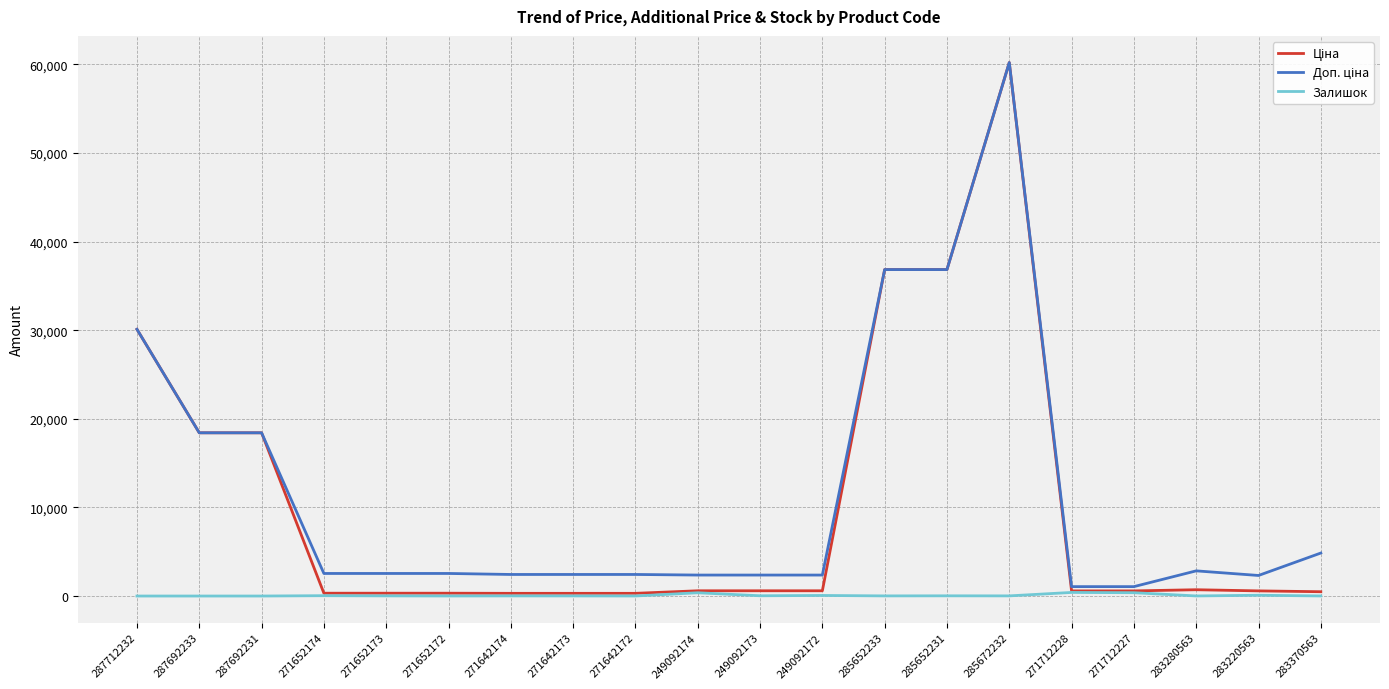

At which category is the sum across all series the highest?

285672232